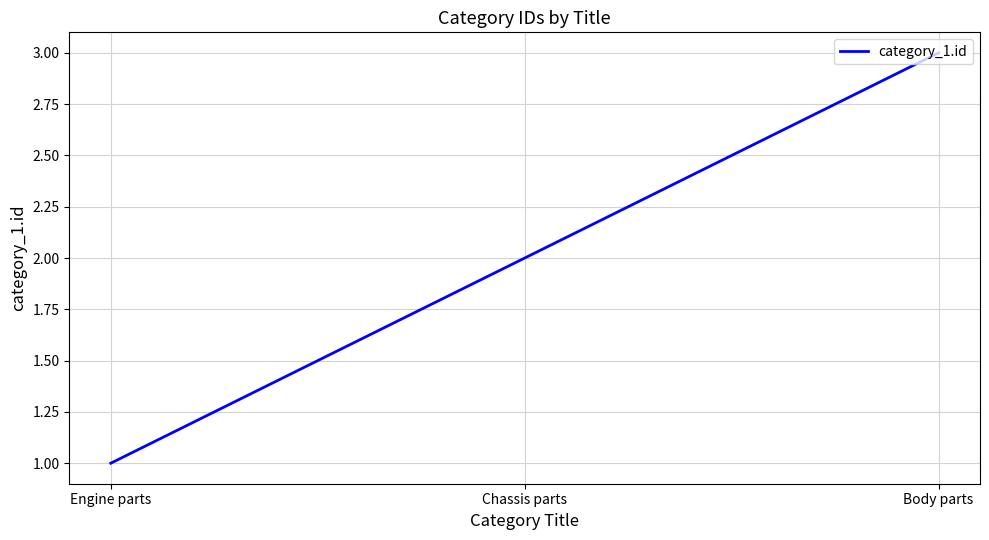

Reading left to right, transcribe all the data shown in this chart.

1	2	3